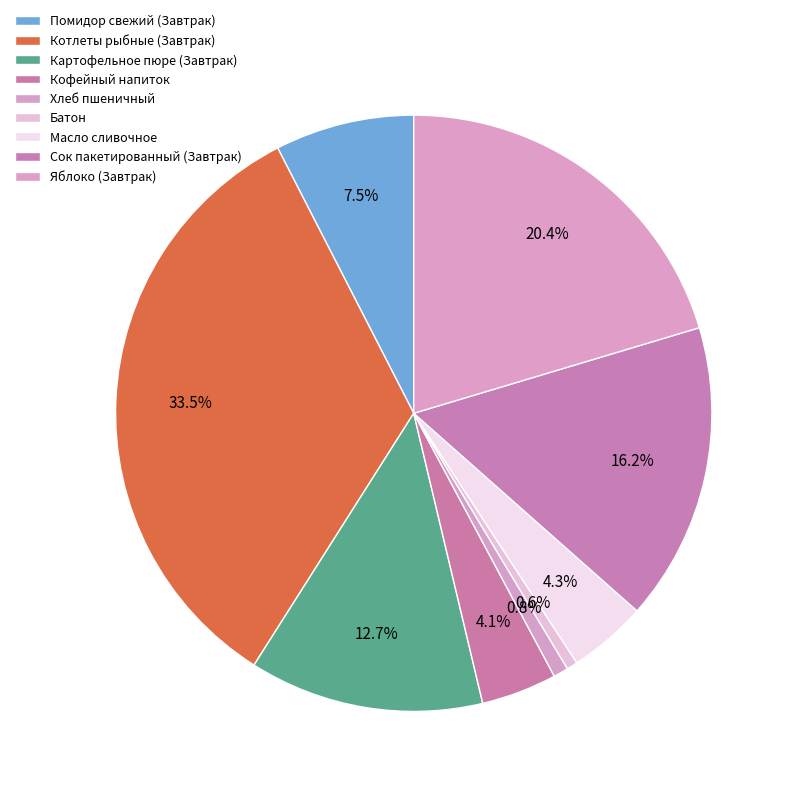

What is the smallest slice in the pie chart?

Батон